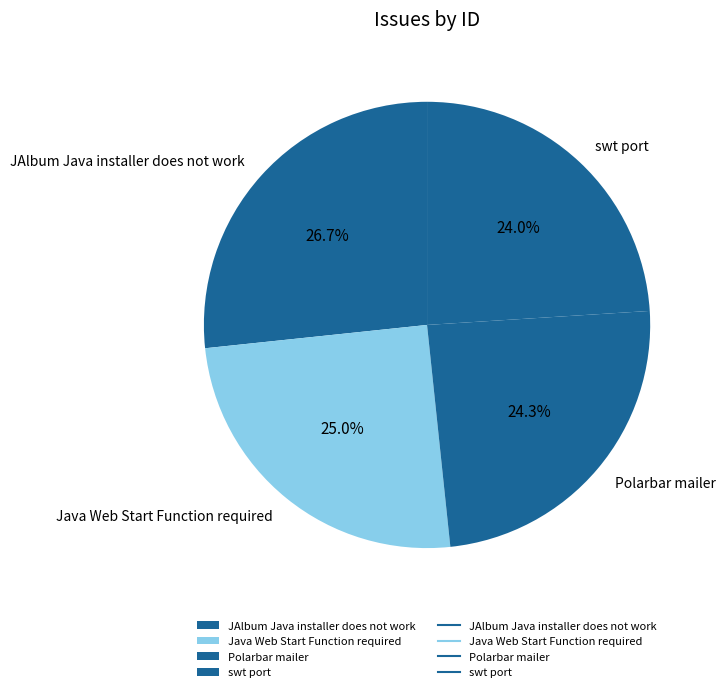

The JAlbum Java installer does not work slice represents 27% of the pie. True or false?

True